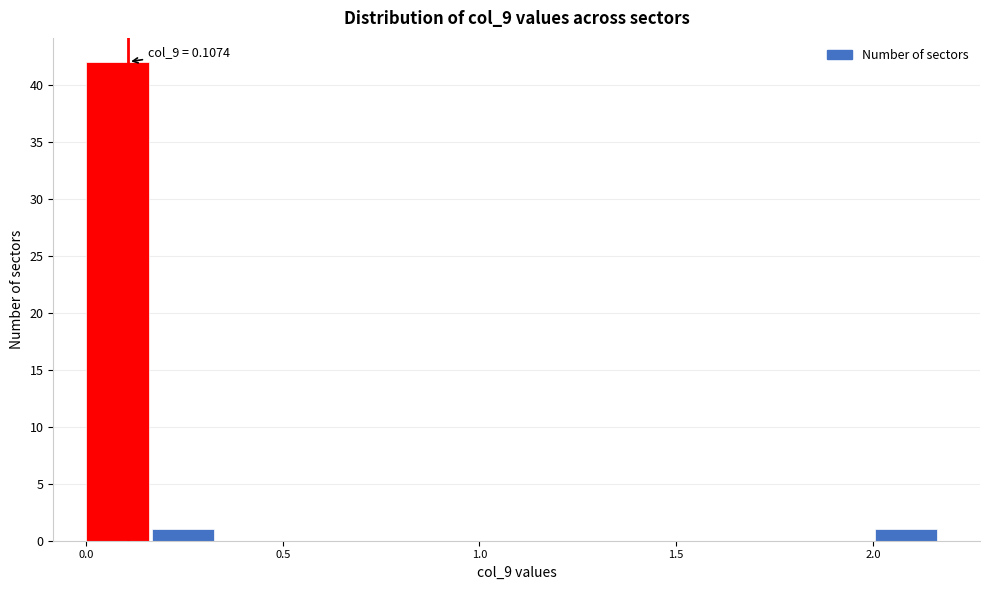

Around what value on the x-axis is the tallest bar? Give the approximate position of its centre, as read against the axis.

0.10